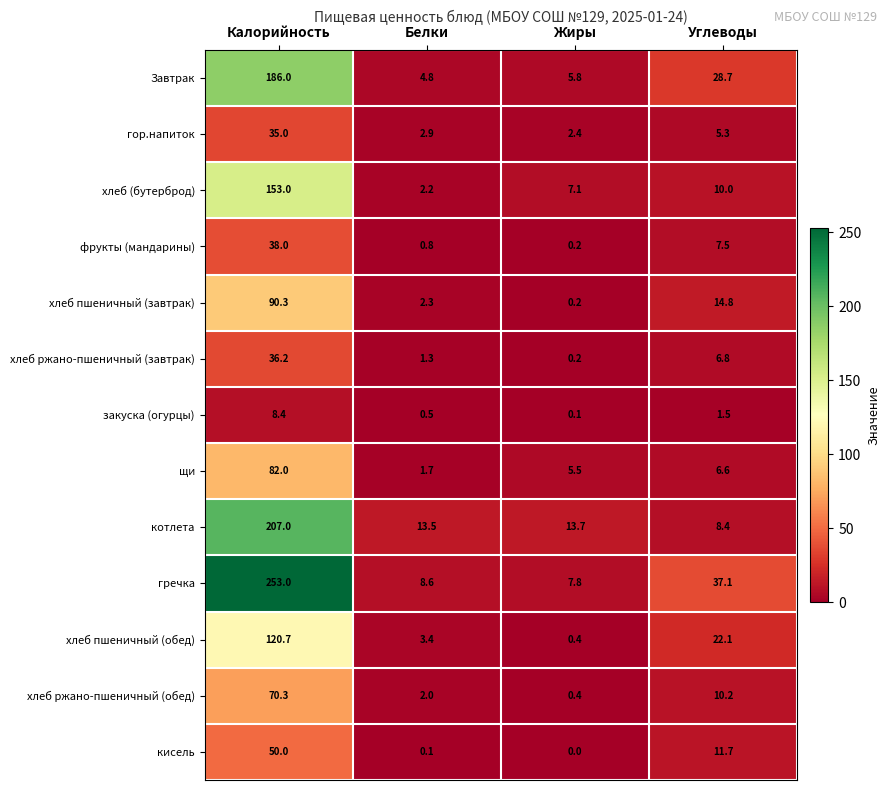

What is the spread (max minus min) of values at Калорийность?

244.6